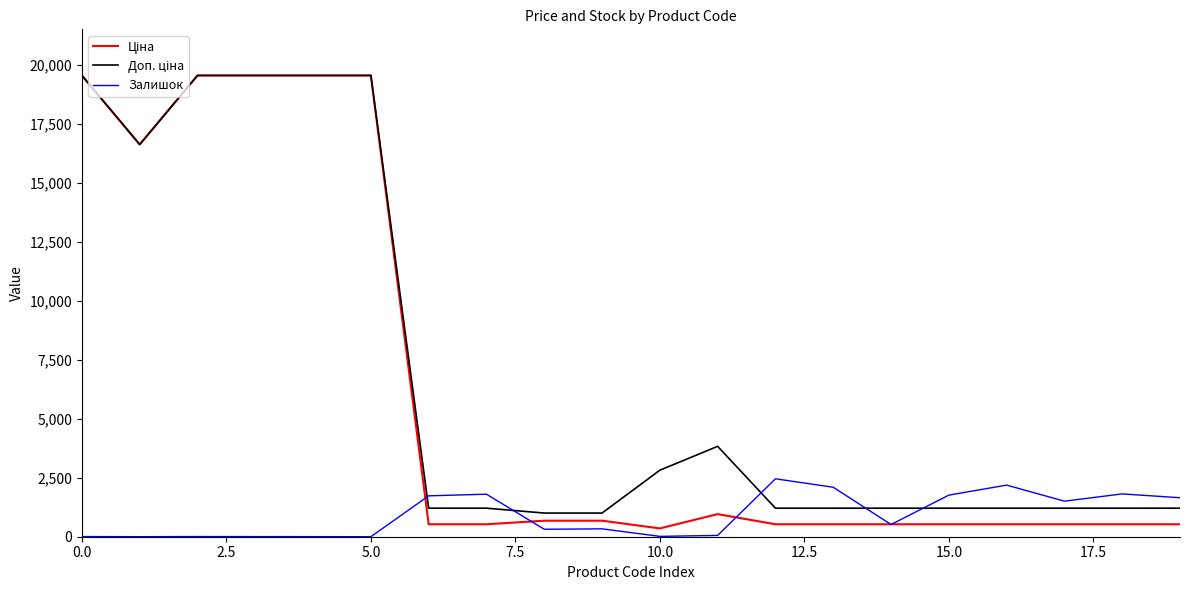

What is the greatest value displayed?

19564.9